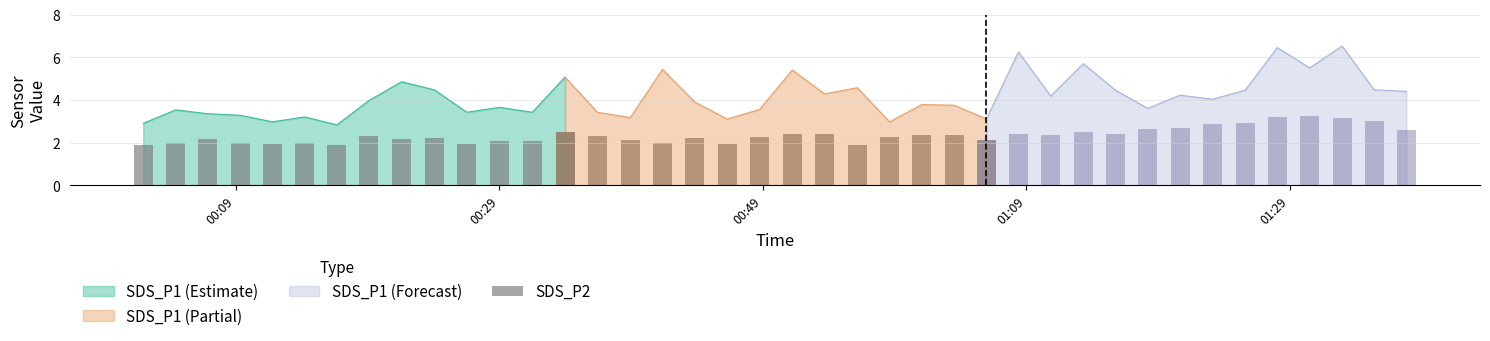

What is the lowest value of the SDS_P1 (Estimate) series?

2.8